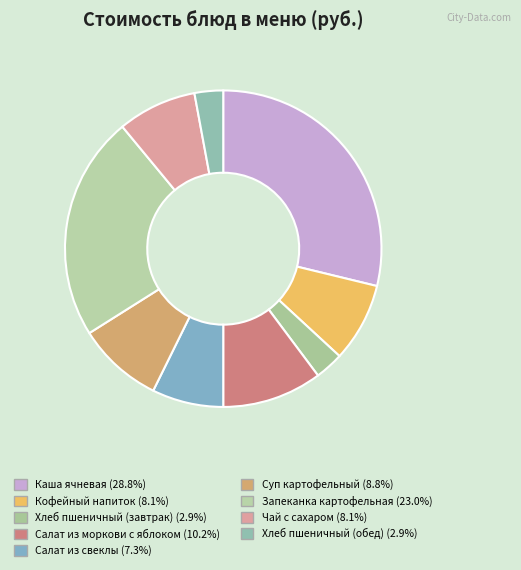

How many slices are in this pie chart?

9